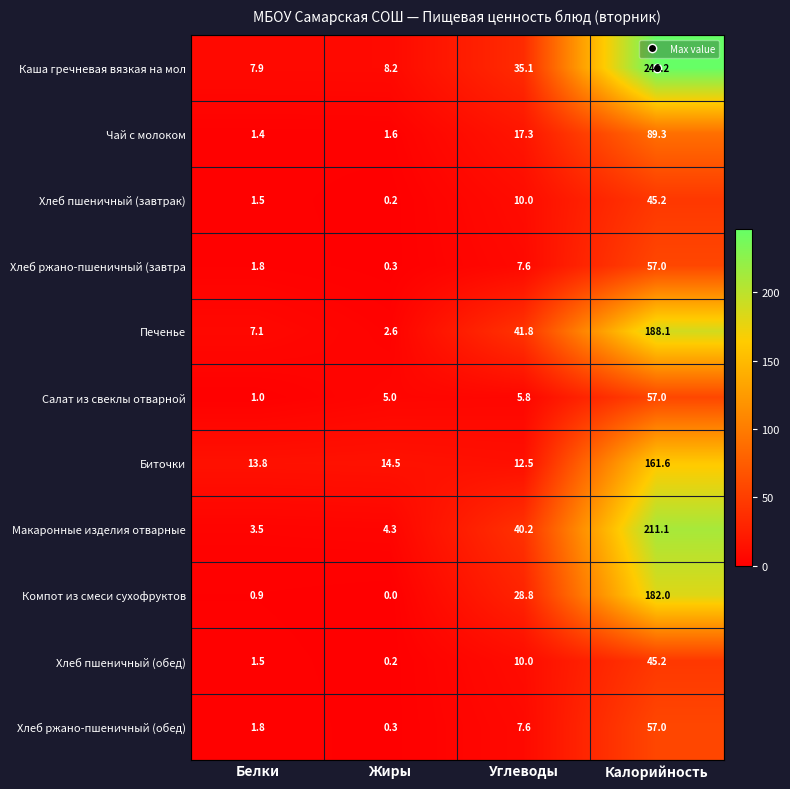

What is the sum of all Компот из смеси сухофруктов values?

211.7